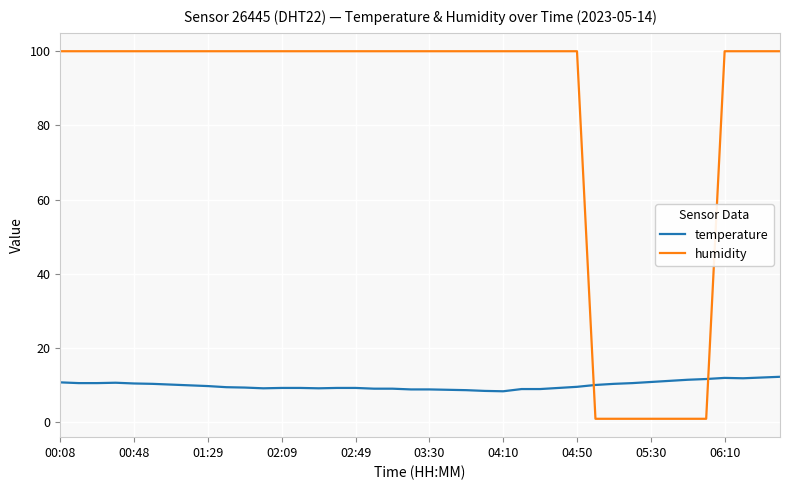

List the series in order of their overall mean, highest first.

humidity, temperature